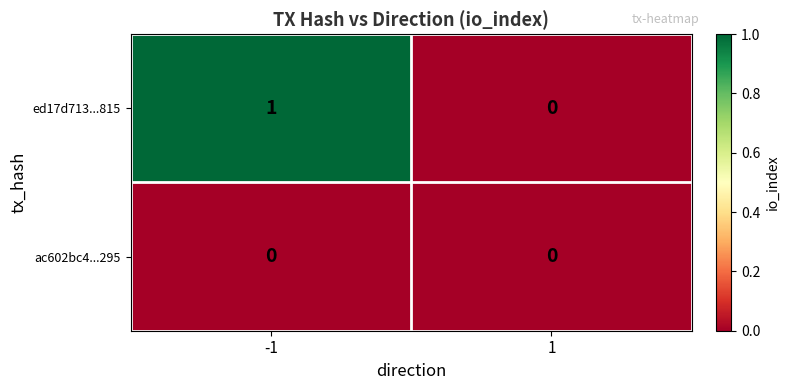

Which series has the widest spread of values?

ed17d713...815